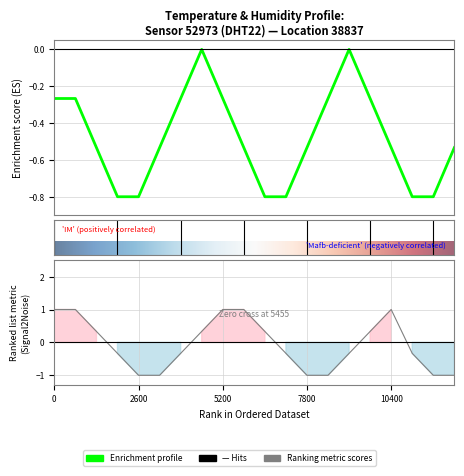

Reading left to right, extract all data points from this chart.

temperature: -0.3	-0.3	-0.5	-0.8	-0.8	-0.5	-0.3	-0.0	-0.3	-0.5	-0.8	-0.8	-0.5	-0.3	-0.0	-0.3	-0.5	-0.8	-0.8	-0.5
humidity: 1.0	1.0	0.3	-0.3	-1.0	-1.0	-0.3	0.3	1.0	1.0	0.3	-0.3	-1.0	-1.0	-0.3	0.3	1.0	-0.3	-1.0	-1.0